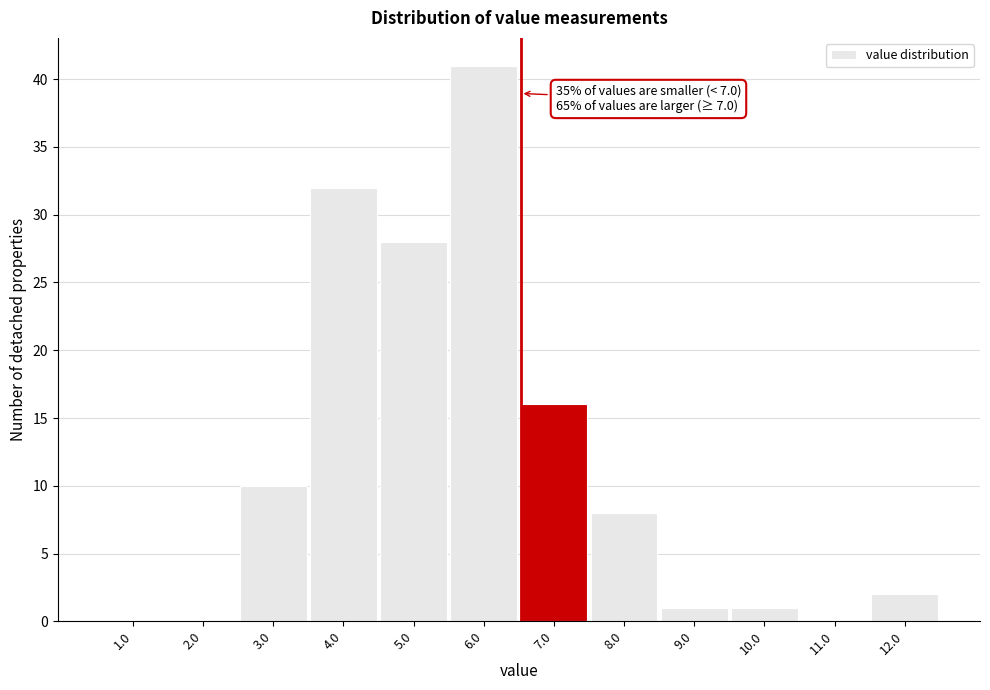

Reading left to right, extract all data points from this chart.

1.0=0	2.0=0	3.0=10	4.0=32	5.0=28	6.0=41	7.0=16	8.0=8	9.0=1	10.0=1	11.0=0	12.0=2